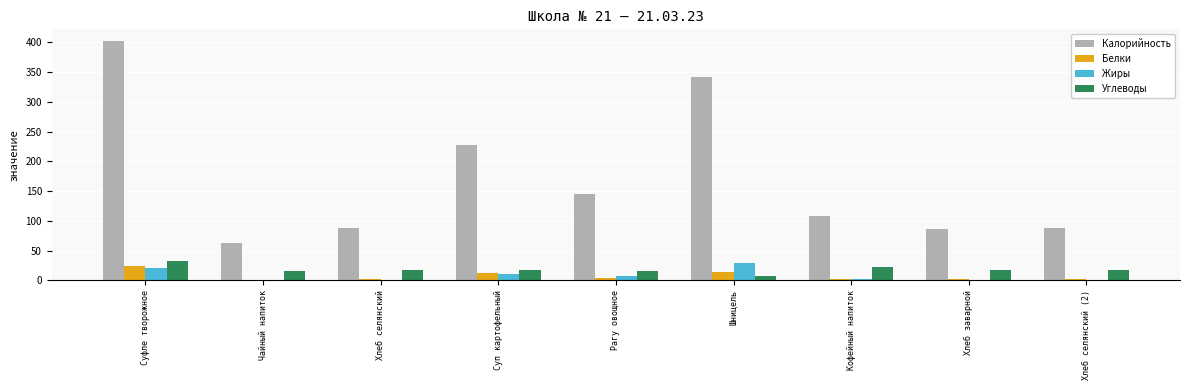

The Калорийность series shows 195.5 at Рагу овощное. True or false?

False